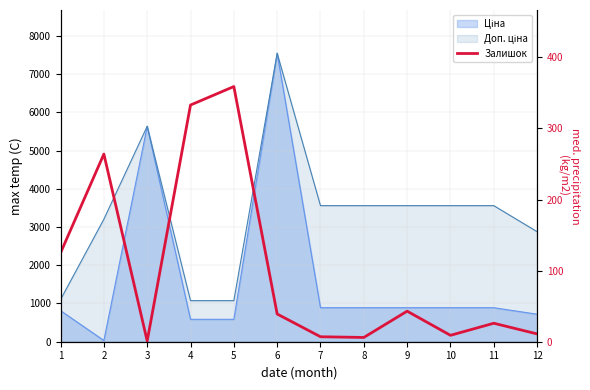

What is the change in value from 5 to 7?

-352